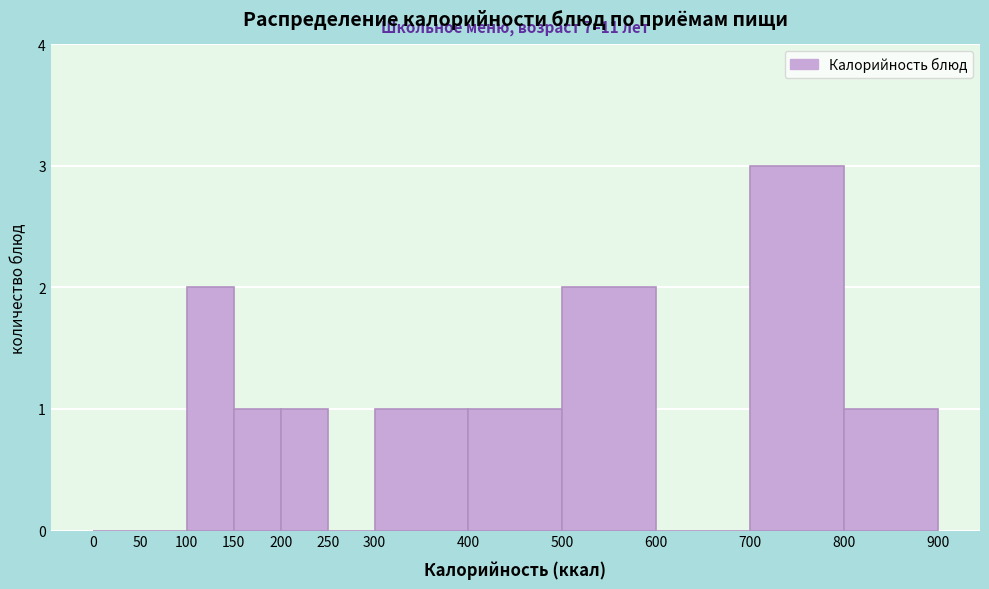

Over which range of the x-axis is the bar tallest?

700 to 800